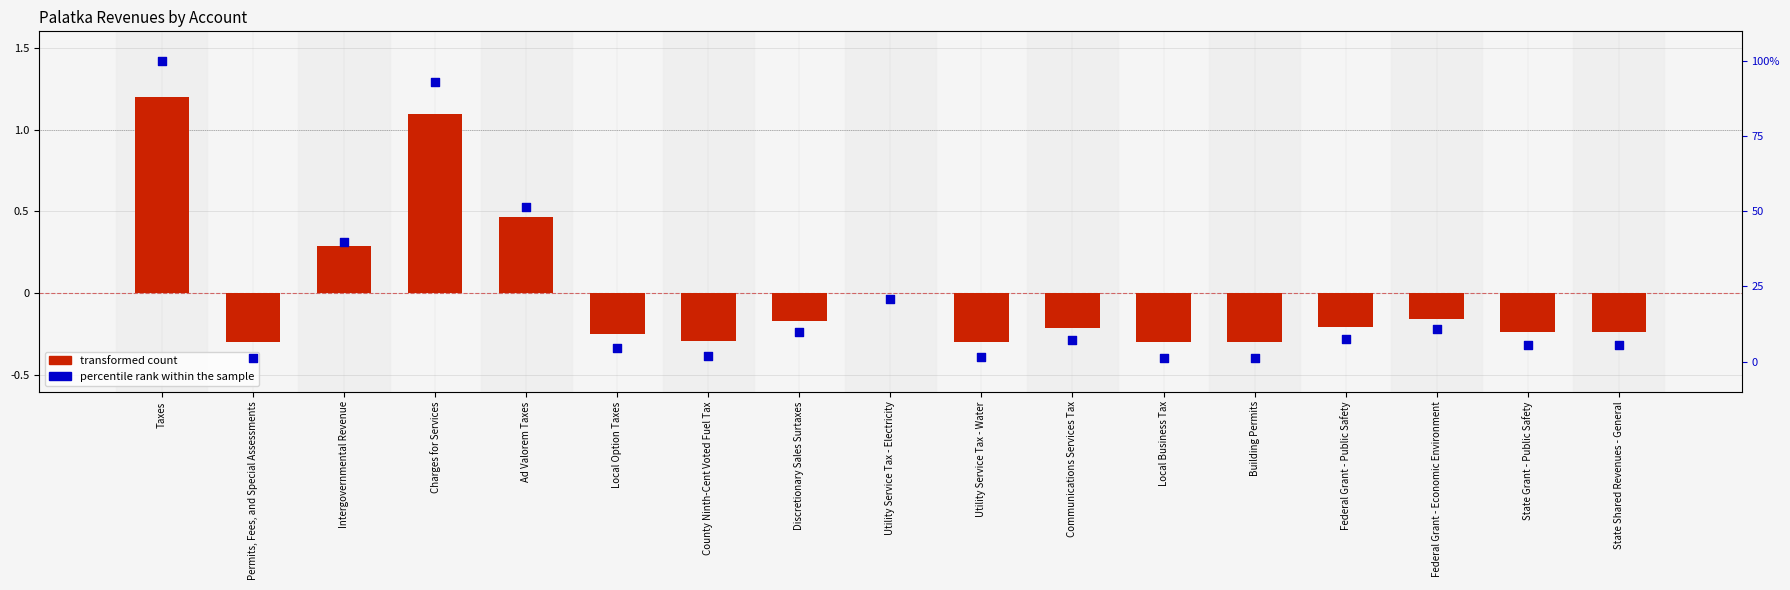

Which series has the widest spread of Y values?

percentile rank within the sample